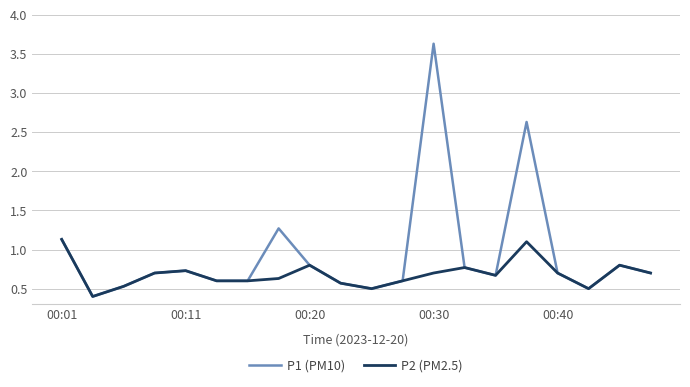

List the series in order of their peak value, lowest first.

P2 (PM2.5), P1 (PM10)